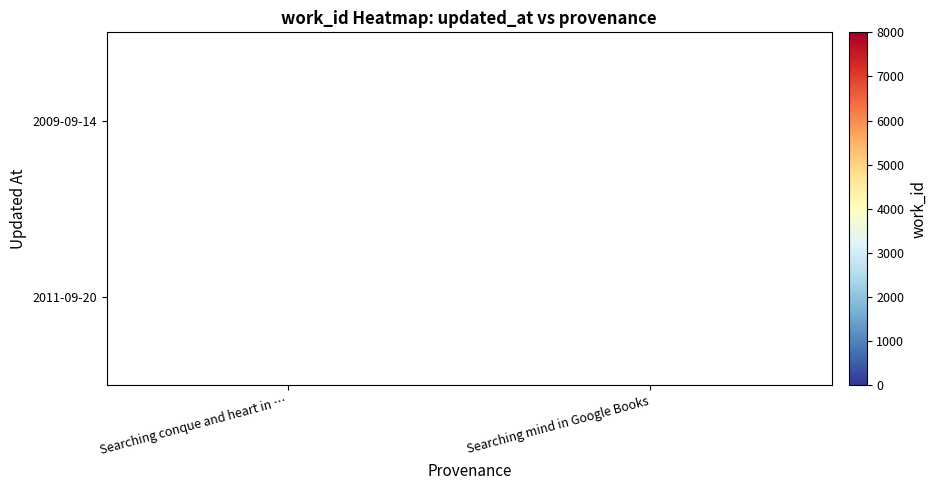

The value of 2011-09-20 at Searching mind in Google Books is 7097. True or false?

True